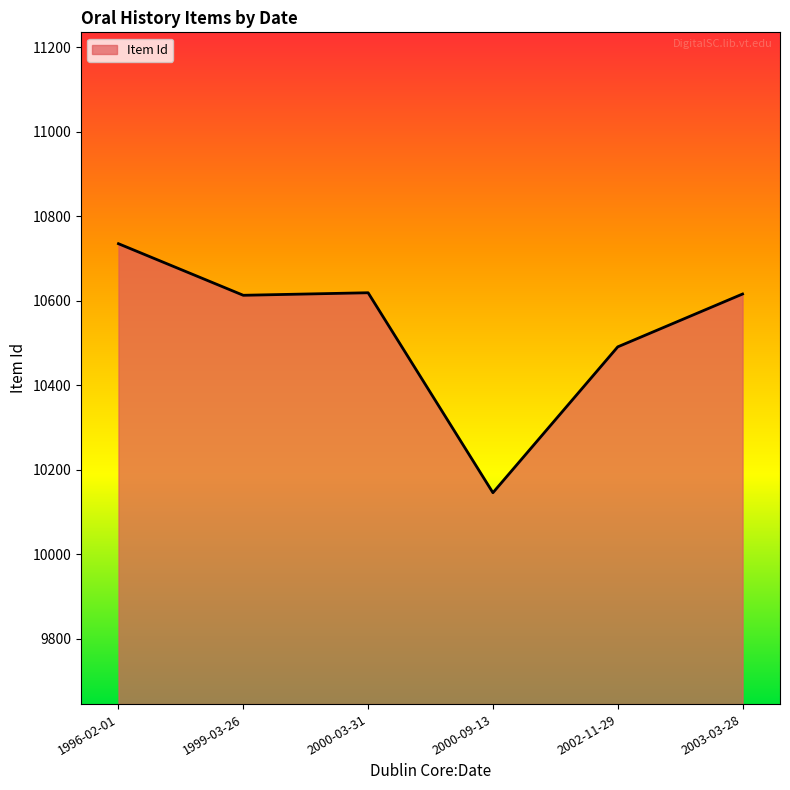

What is the difference between the maximum and minimum values?

589